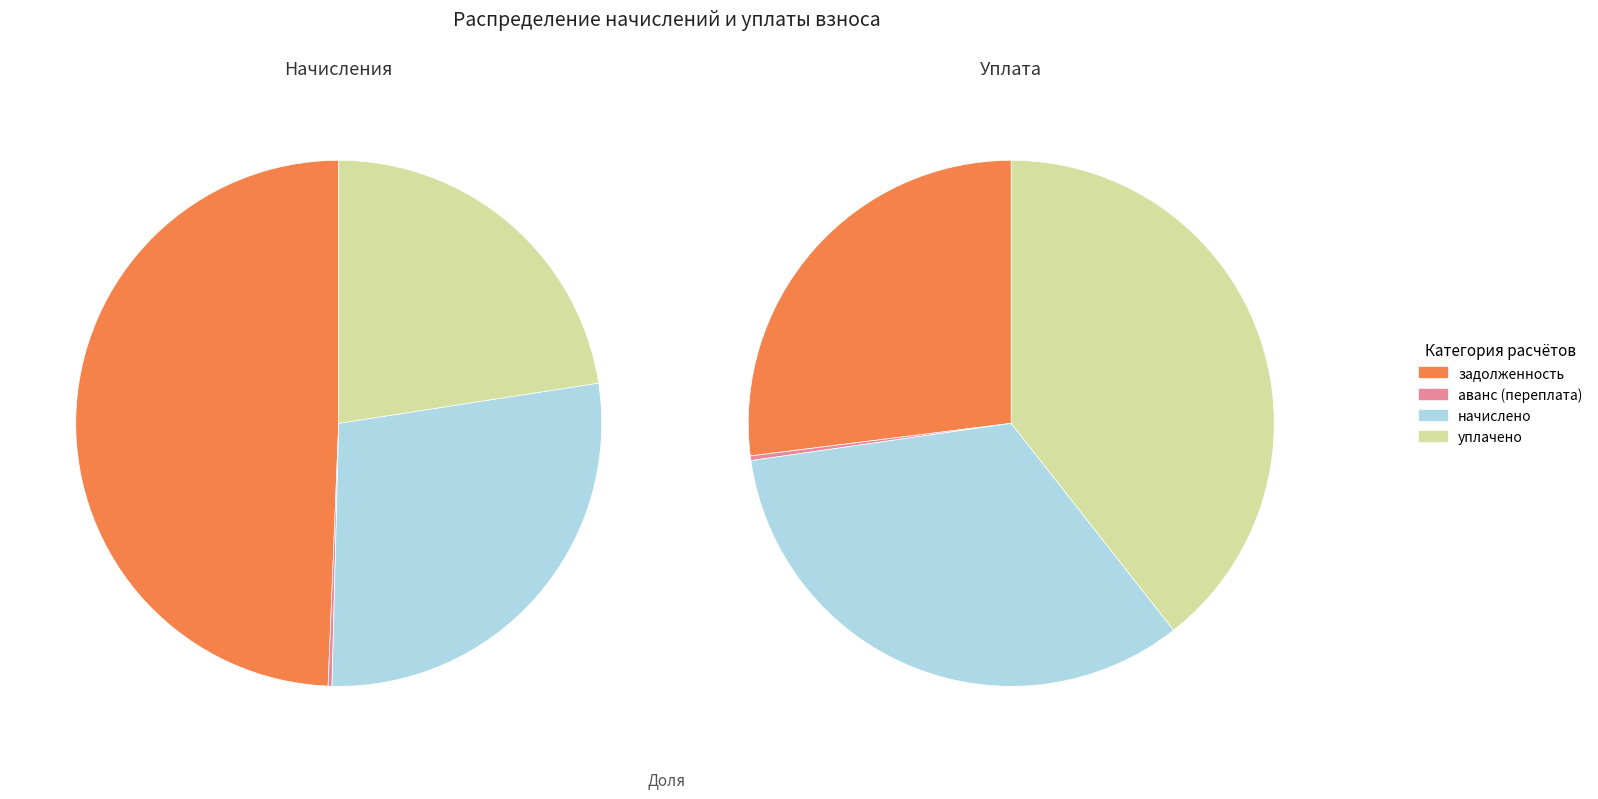

Combined, do 12 and 17 account for over 50%?

No